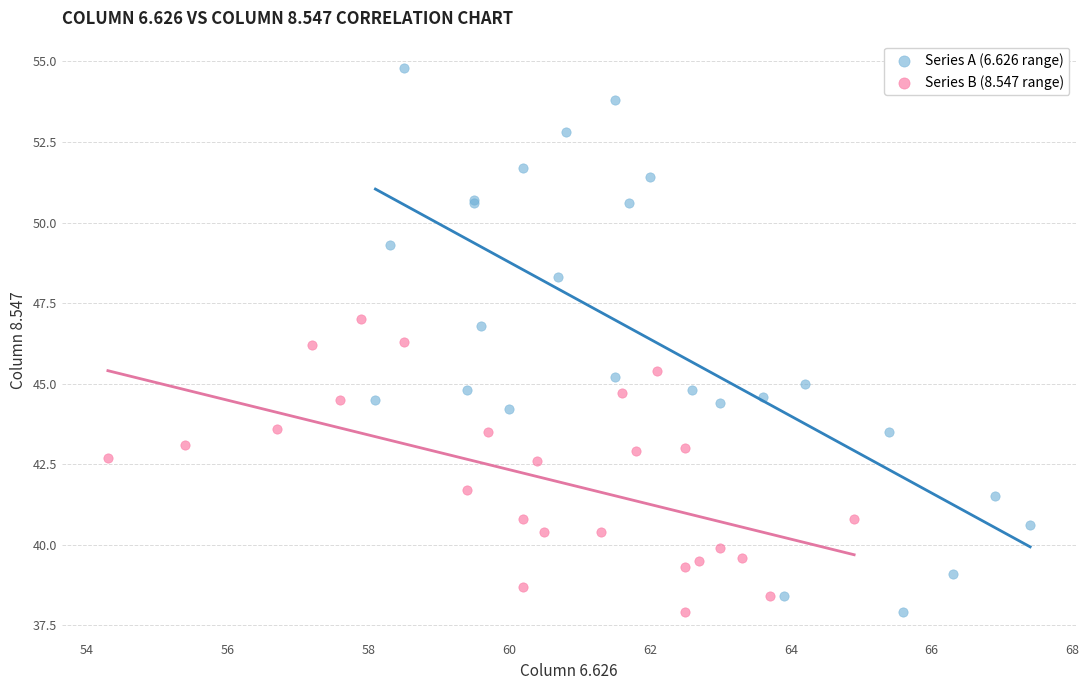

Which series has the largest Y range (max minus min)?

Series A (6.626 range)